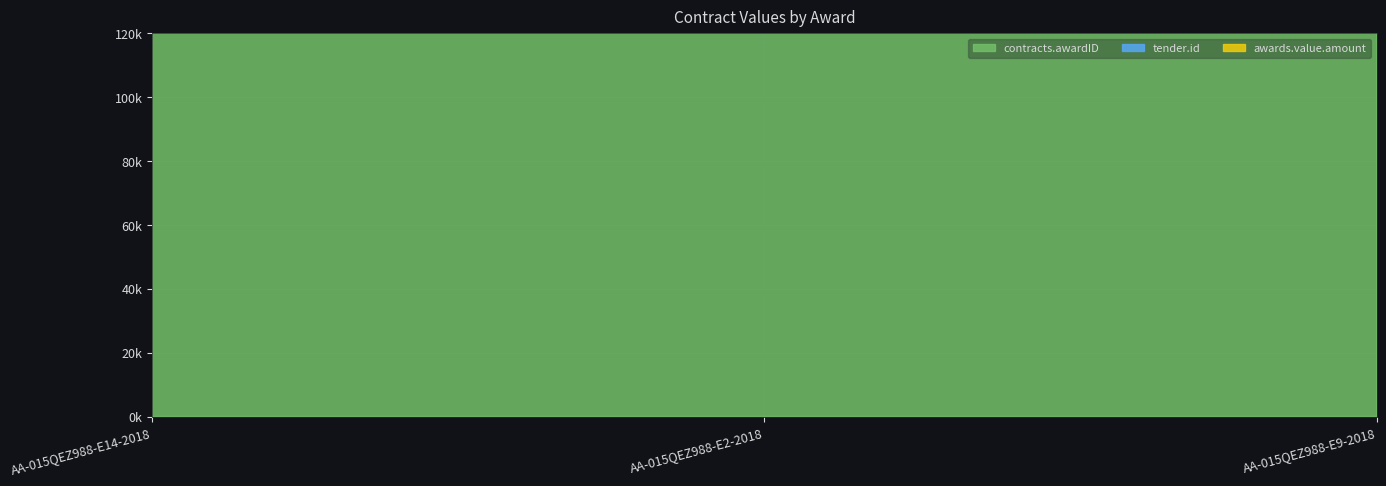

At which category is the sum across all series the highest?

AA-015QEZ988-E14-2018